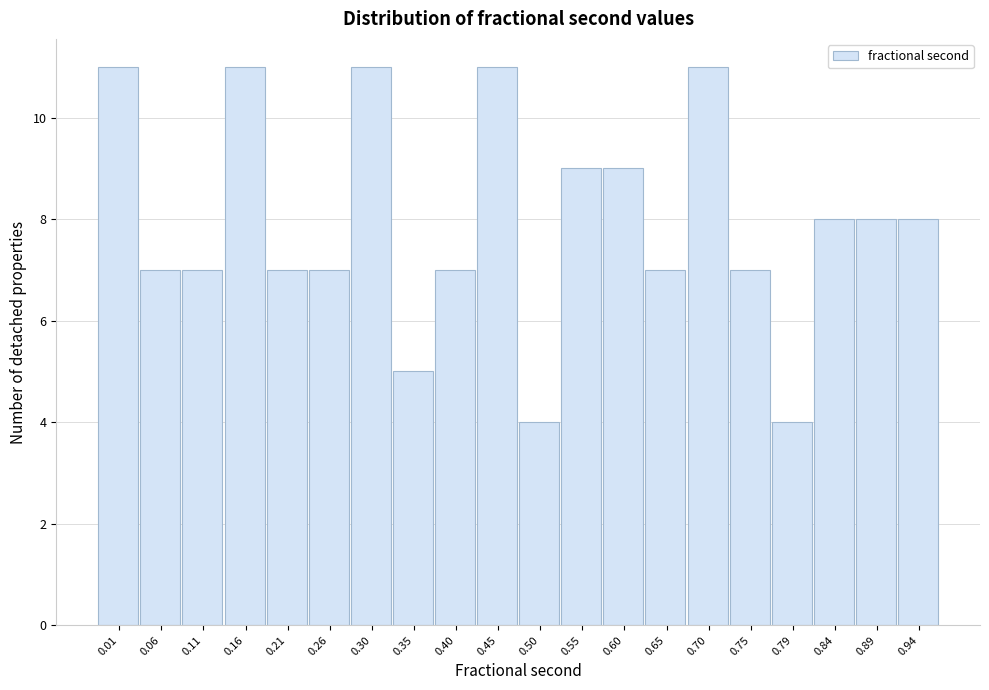

Reading right to left, what are all the values shown in this chart?

8	8	8	4	7	11	7	9	9	4	11	7	5	11	7	7	11	7	7	11